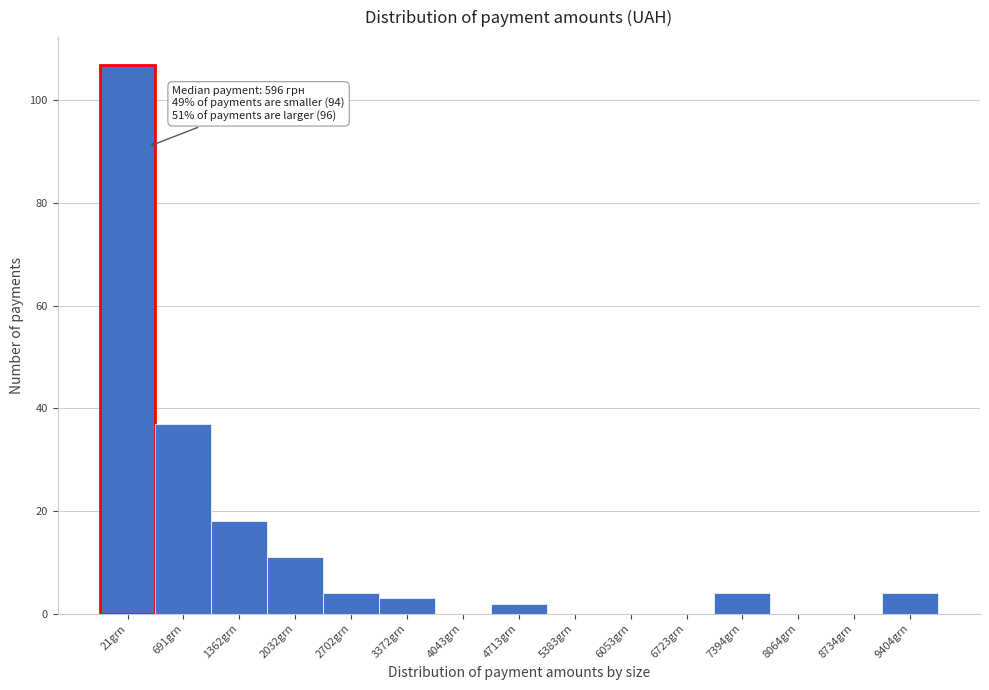

Reading left to right, list all the values displayed in this chart.

21grn=107	691grn=37	1362grn=18	2032grn=11	2702grn=4	3372grn=3	4043grn=0	4713grn=2	5383grn=0	6053grn=0	6723grn=0	7394grn=4	8064grn=0	8734grn=0	9404grn=4